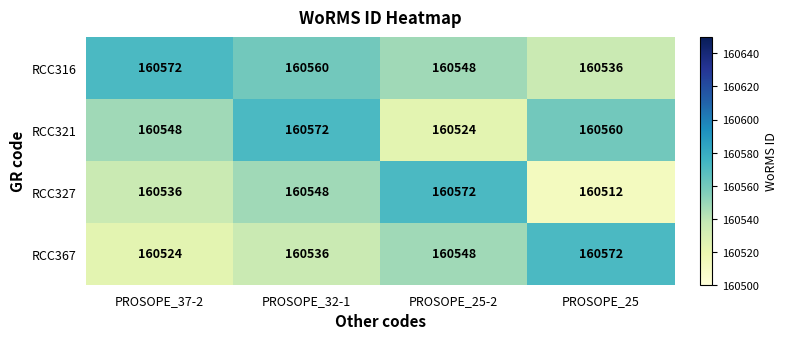

What value does the RCC321 series have at PROSOPE_25-2, to the nearest 5?

160525